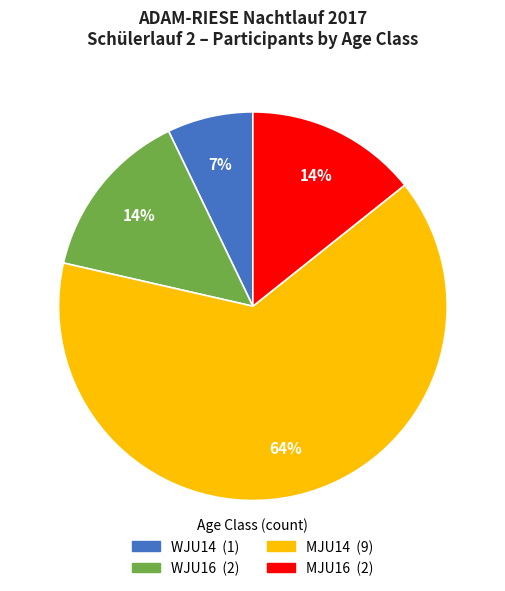

To the nearest percent, what is the average slice percentage?

25%